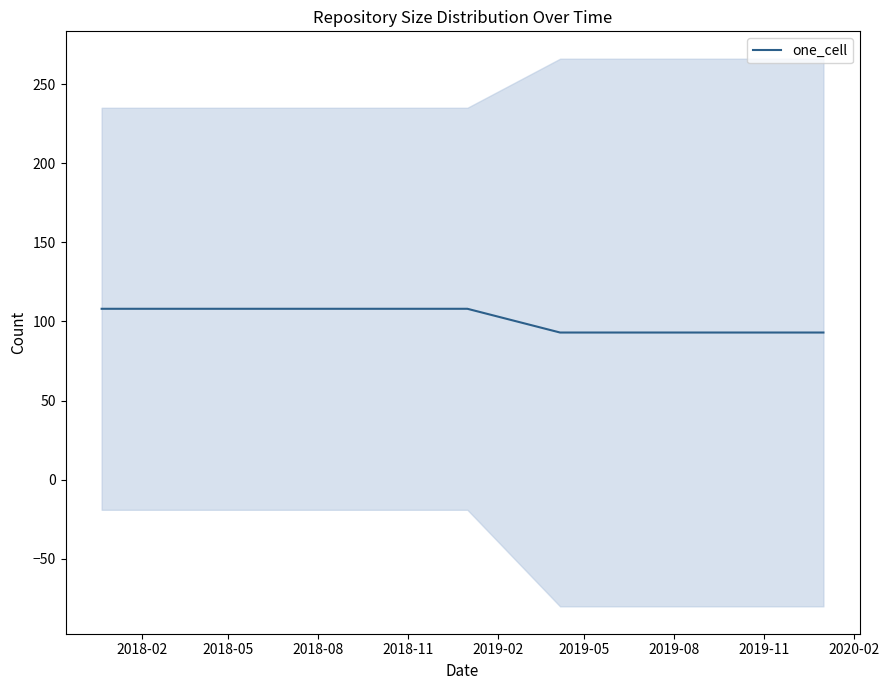

Reading left to right, what are all the values shown in this chart?

108	108	108	108	108	93	93	93	93